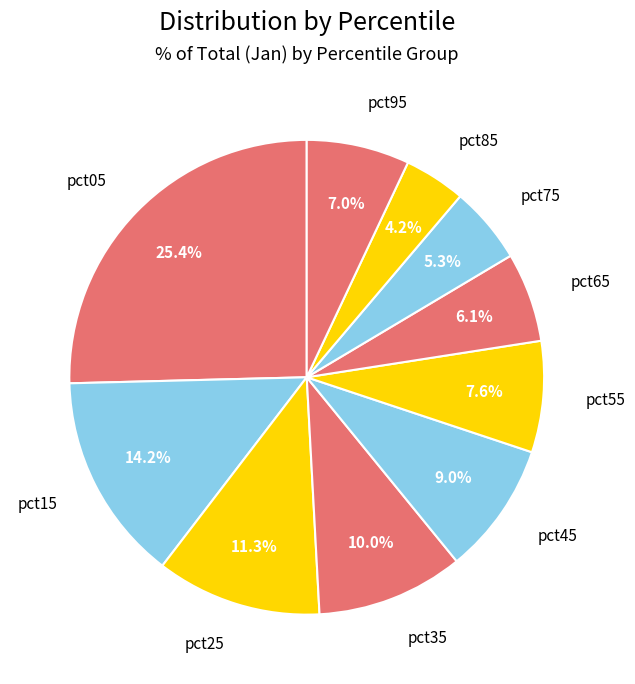

Count the number of slices in the pie.

10